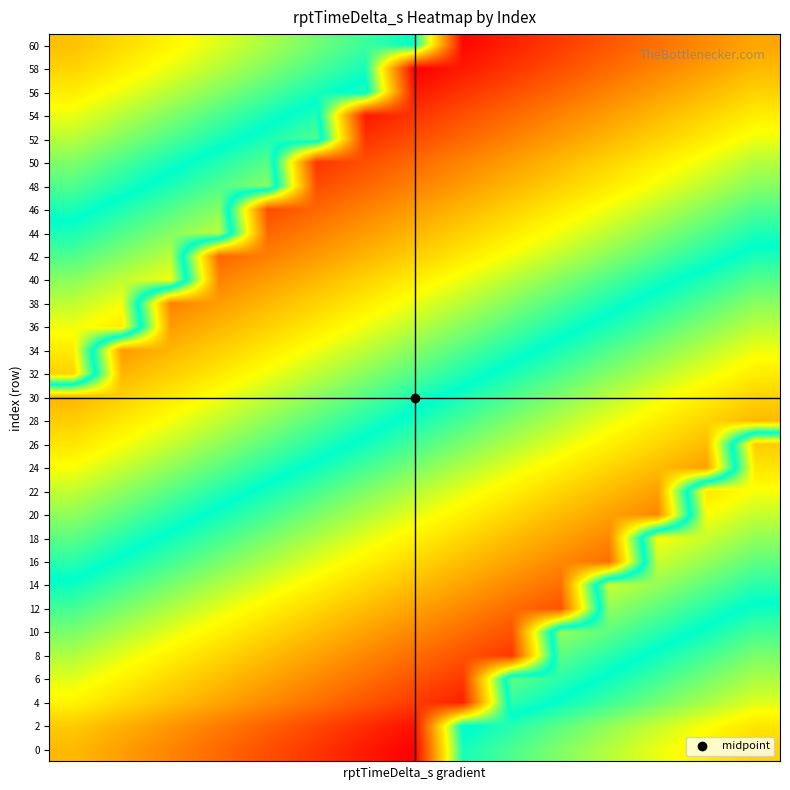

What is the maximum value shown in the chart?

1.0